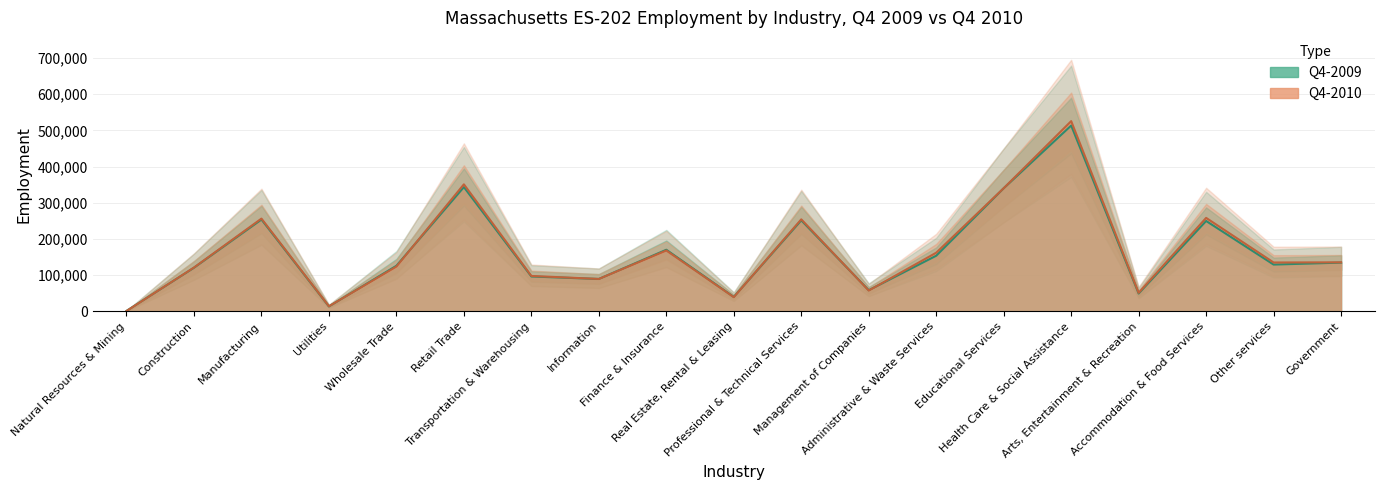

Reading left to right, list all the values displayed in this chart.

Q4-2009: 1359	120643	253893	13728	126056	343529	96482	89588	170299	39901	251688	58547	153897	340271	513672	49513	249918	129408	134821
Q4-2010: 1118	121231	256425	14167	123919	351143	97961	89700	168328	39404	254371	57652	162164	340471	525816	51209	258398	135138	135576